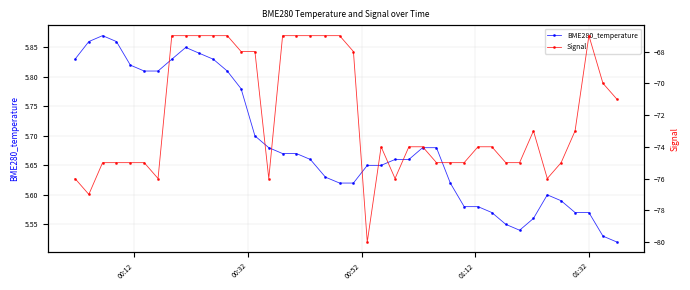

Which series has the widest spread of values?

Signal